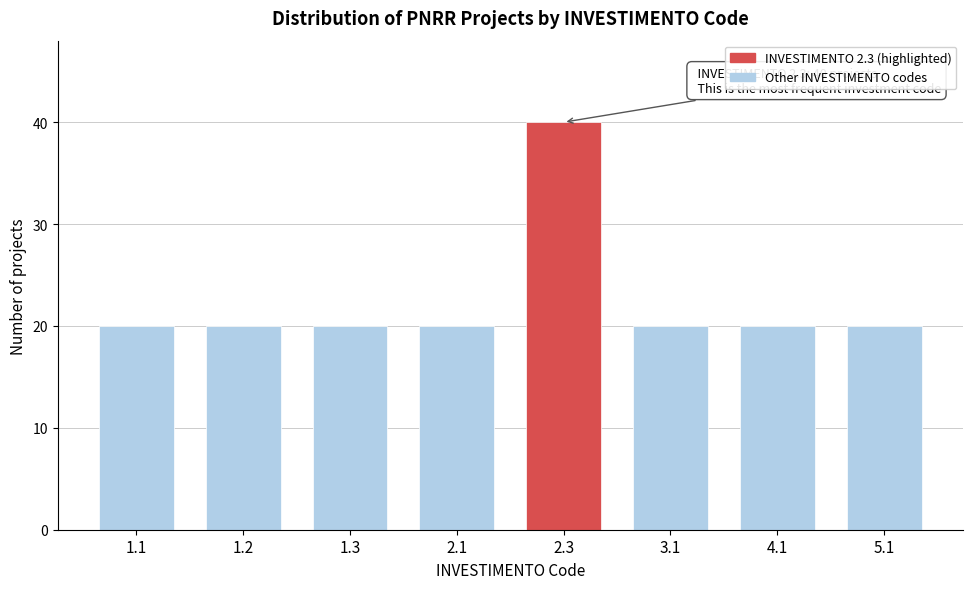

Reading left to right, transcribe all the data shown in this chart.

20	20	20	20	40	20	20	20